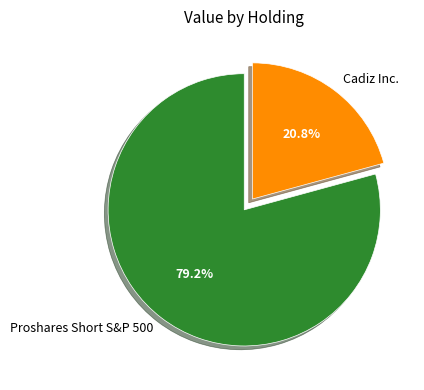

Rank the categories by value from highest to lowest.

Proshares Short S&P 500, Cadiz Inc.